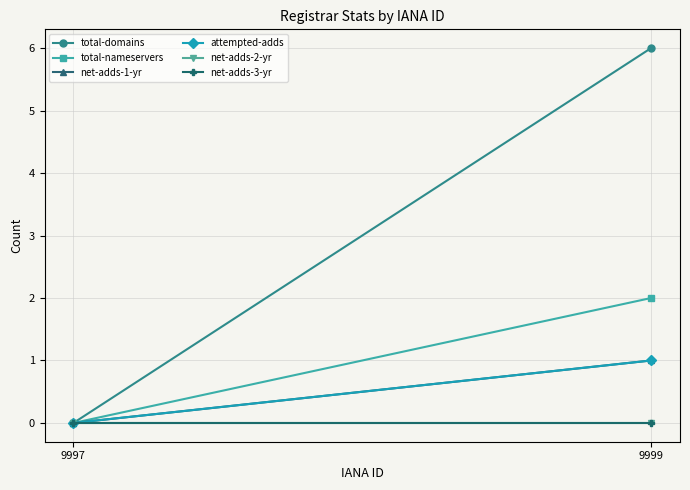

True or false: total-domains has a value of 6 at 9999.

True